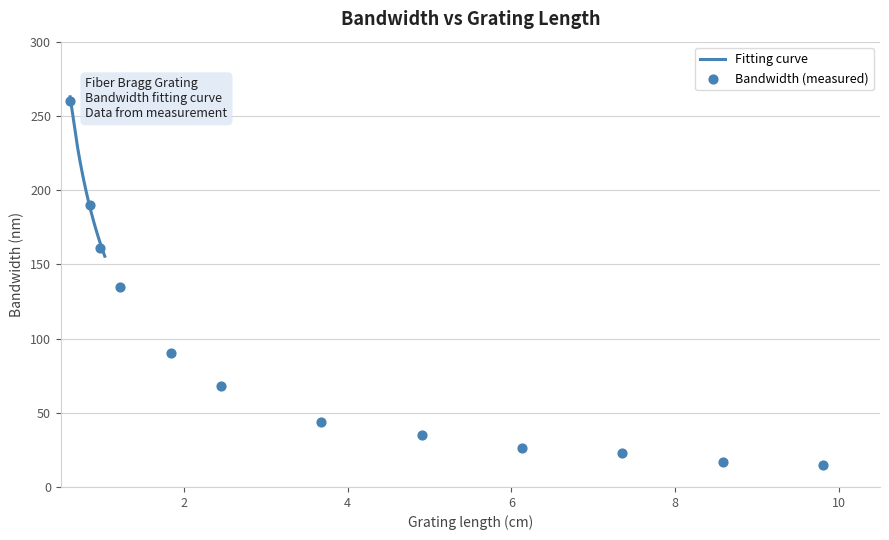

What is the maximum value for Fitting curve?

262.9